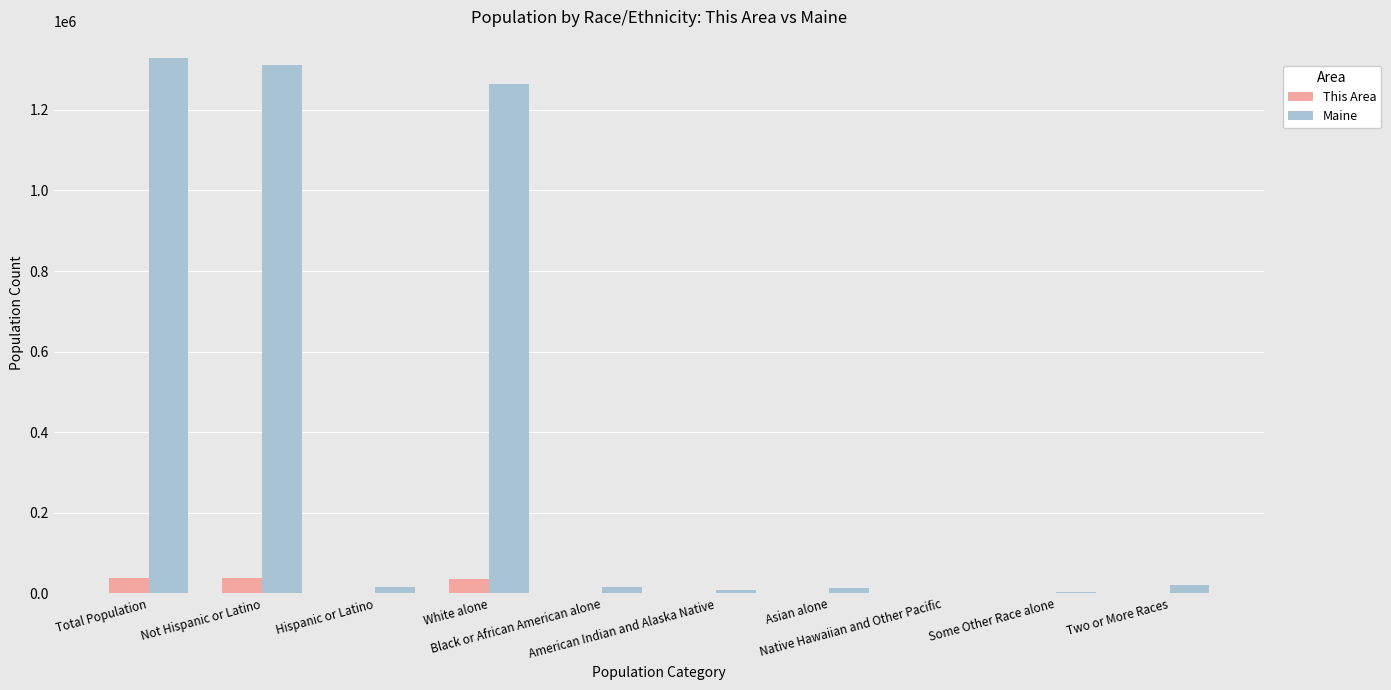

What is the greatest value displayed?

1328361